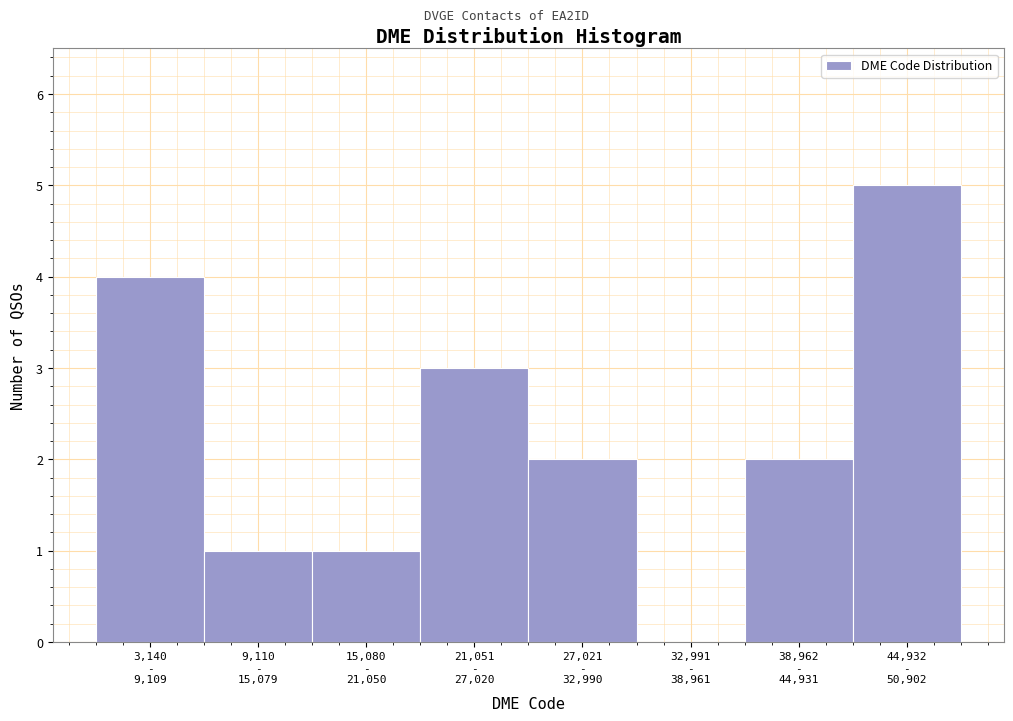

What is the greatest value displayed?

5